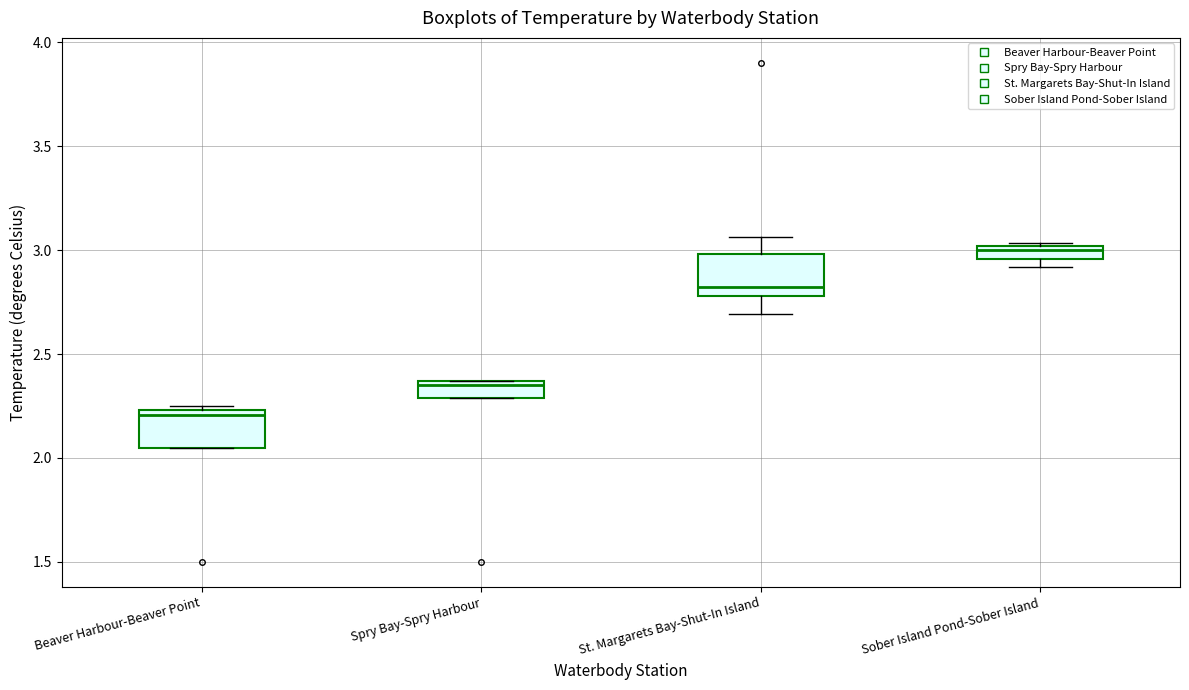

Which box's median line is the highest?

Sober Island Pond-Sober Island